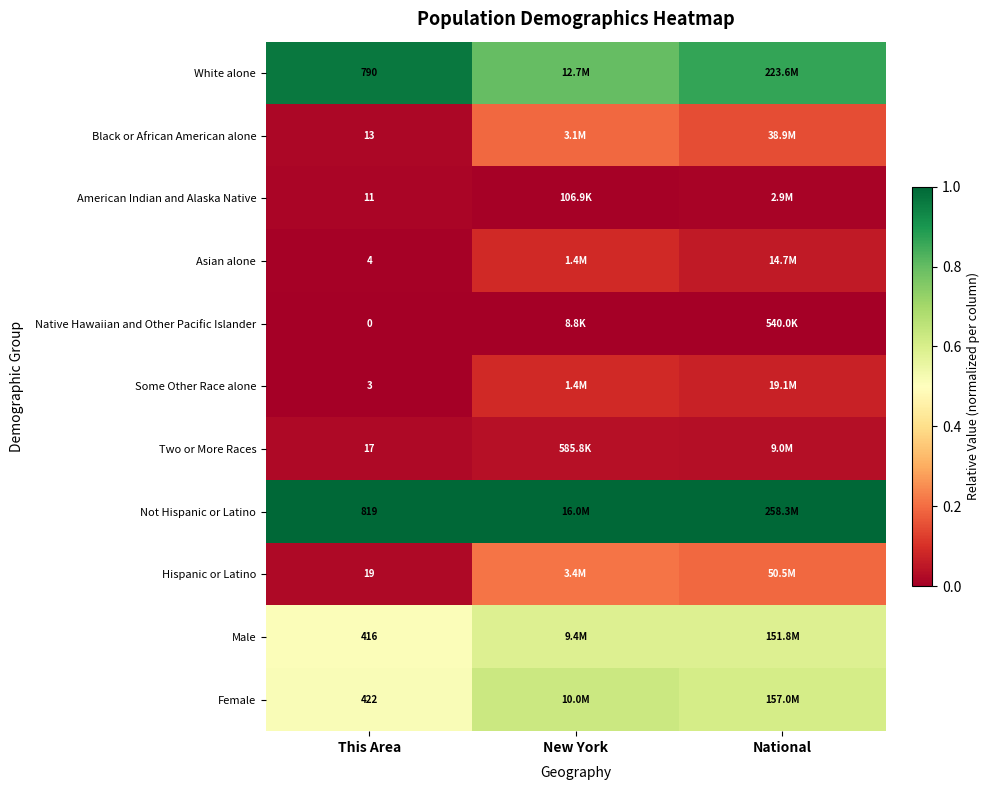

Rank the series at New York from lowest to highest value.

Native Hawaiian and Other Pacific Islander, American Indian and Alaska Native, Two or More Races, Asian alone, Some Other Race alone, Black or African American alone, Hispanic or Latino, Male, Female, White alone, Not Hispanic or Latino